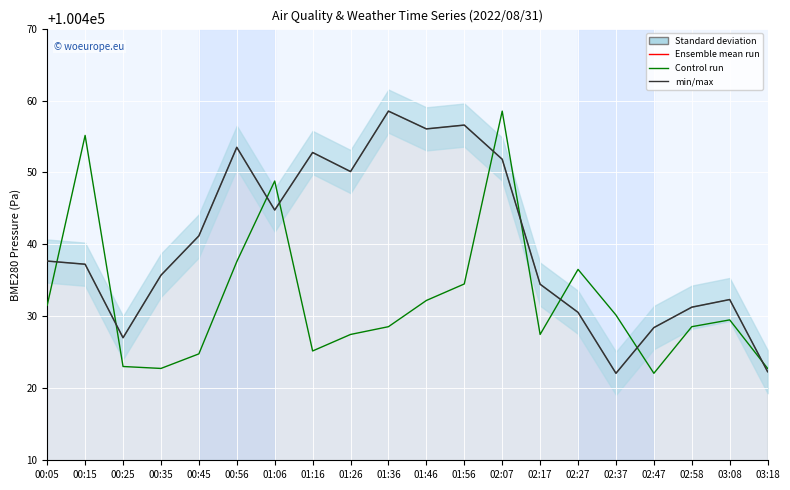

Which series ends up on top after the final intersection of BME280_pressure and SDS_P1 (scaled)?

SDS_P1 (scaled)